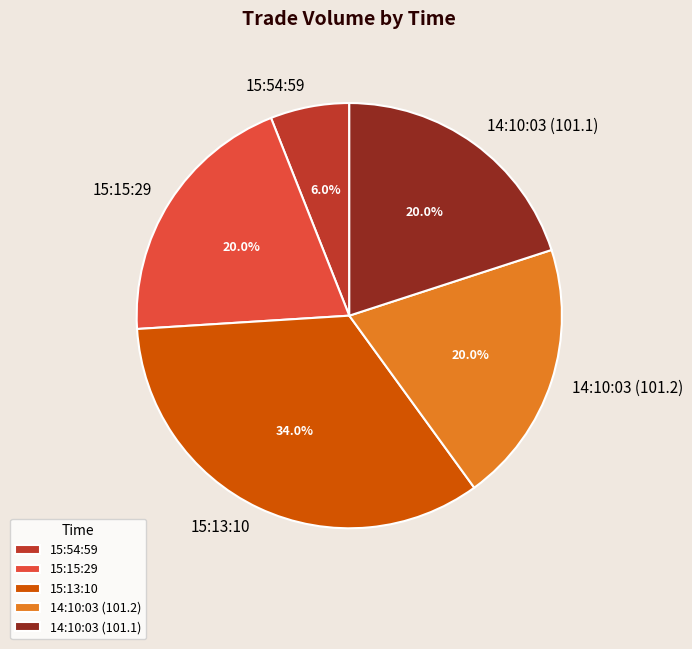

Combined, what portion of the pie is 14:10:03 (101.2) and 14:10:03 (101.1)?

40.0%